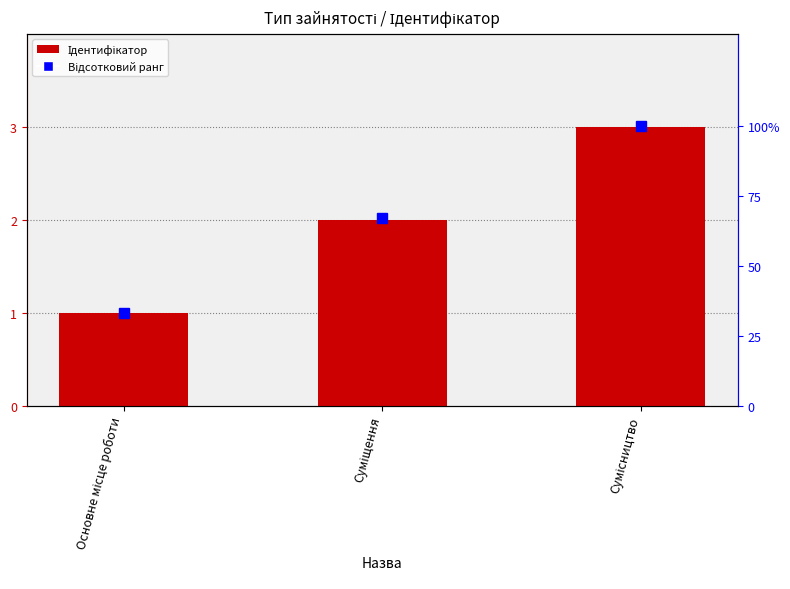

What value does the Відсотковий ранг series have at Основне місце роботи, to the nearest 5?

35